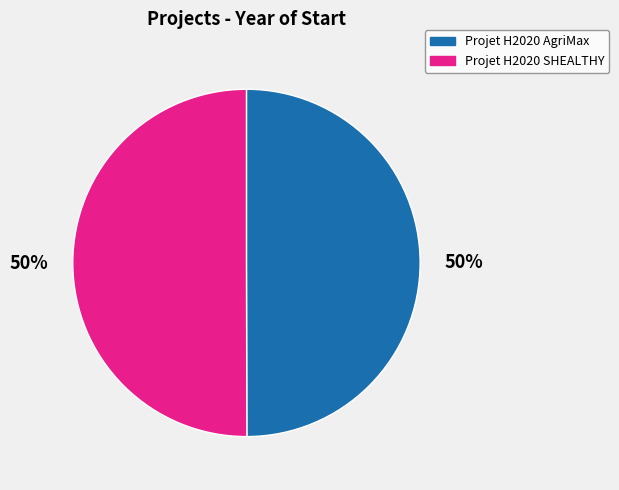

What is the ratio of the value at Projet H2020 AgriMax to the value at Projet H2020 SHEALTHY?

1.0